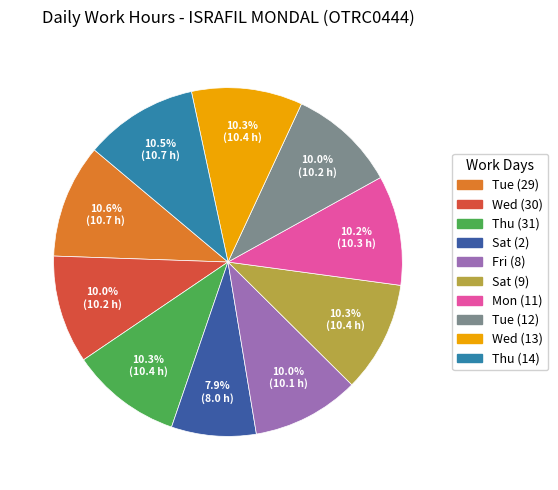

To the nearest percent, what is the difference between the largest and smallest slice percentages?

3%